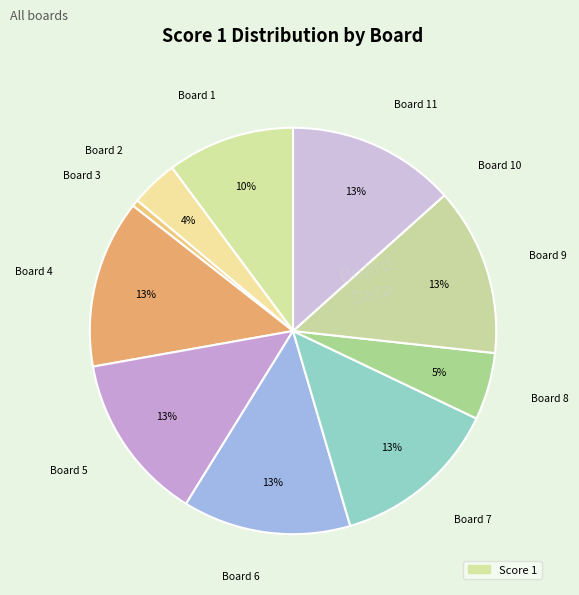

Rank the categories by value from highest to lowest.

Board 4, Board 5, Board 6, Board 7, Board 9, Board 11, Board 1, Board 8, Board 2, Board 3, Board 10